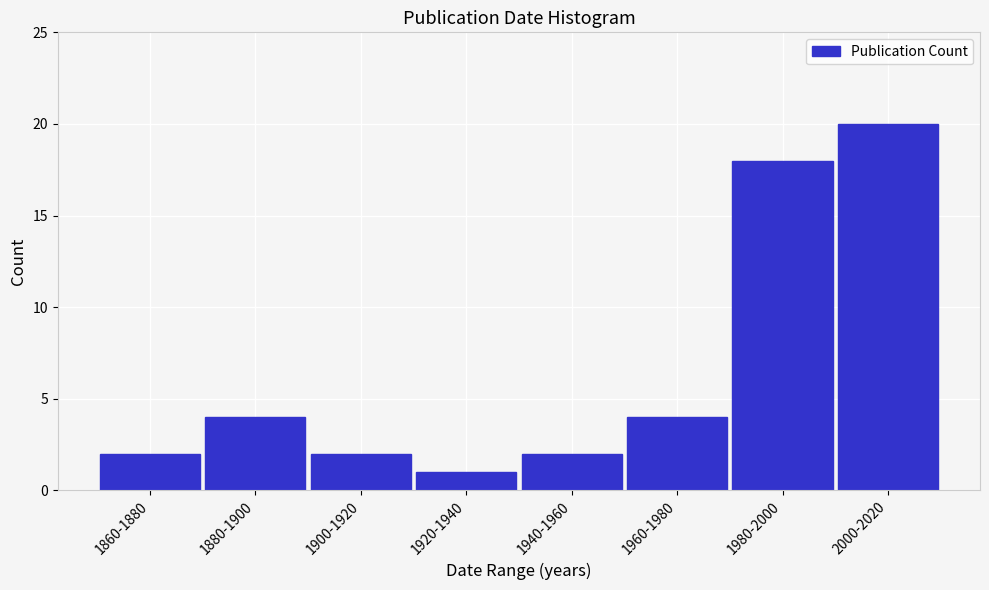

Reading left to right, what are all the values shown in this chart?

1860-1880=2	1880-1900=4	1900-1920=2	1920-1940=1	1940-1960=2	1960-1980=4	1980-2000=18	2000-2020=20